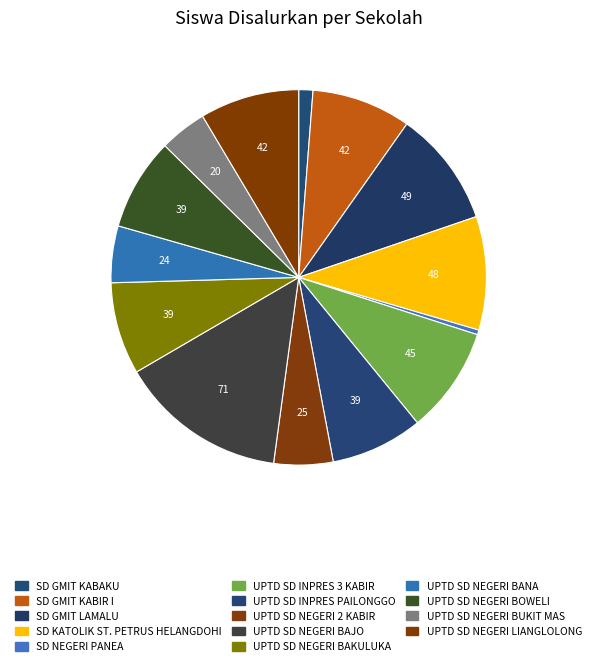

True or false: UPTD SD NEGERI BANA accounts for 5% of the total.

True